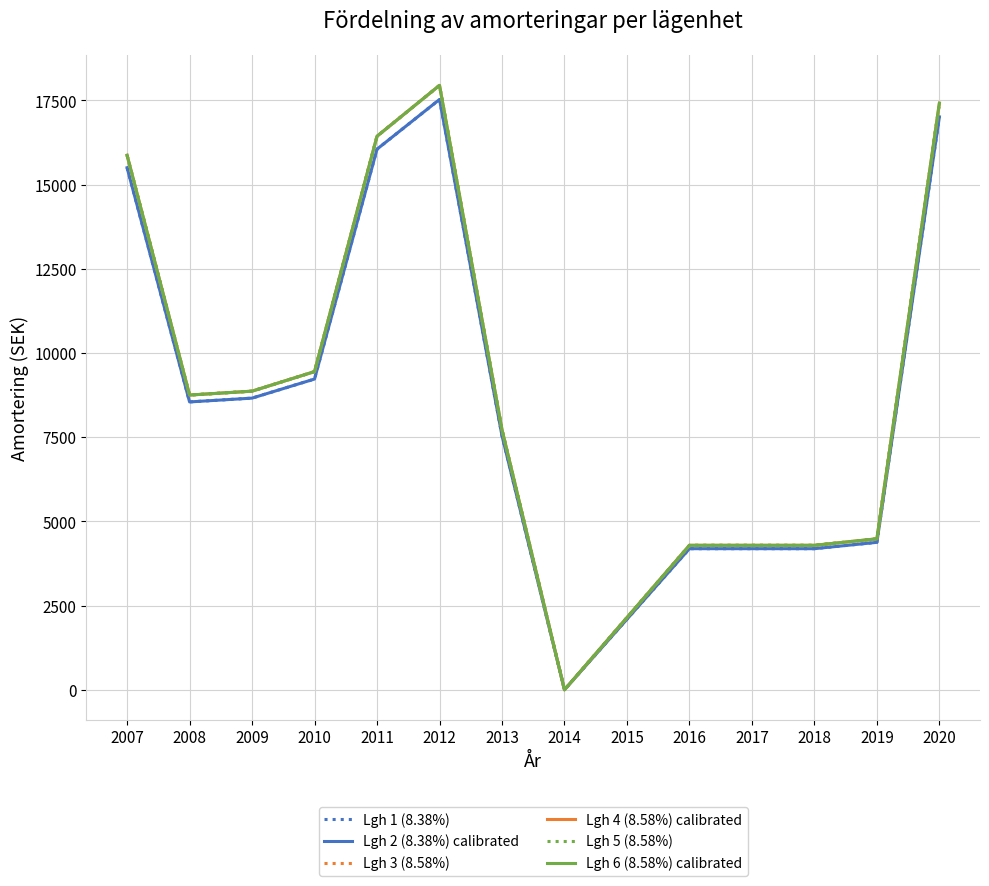

Where does the Lgh 6 (8.58%) calibrated series first go above 8751?

2007